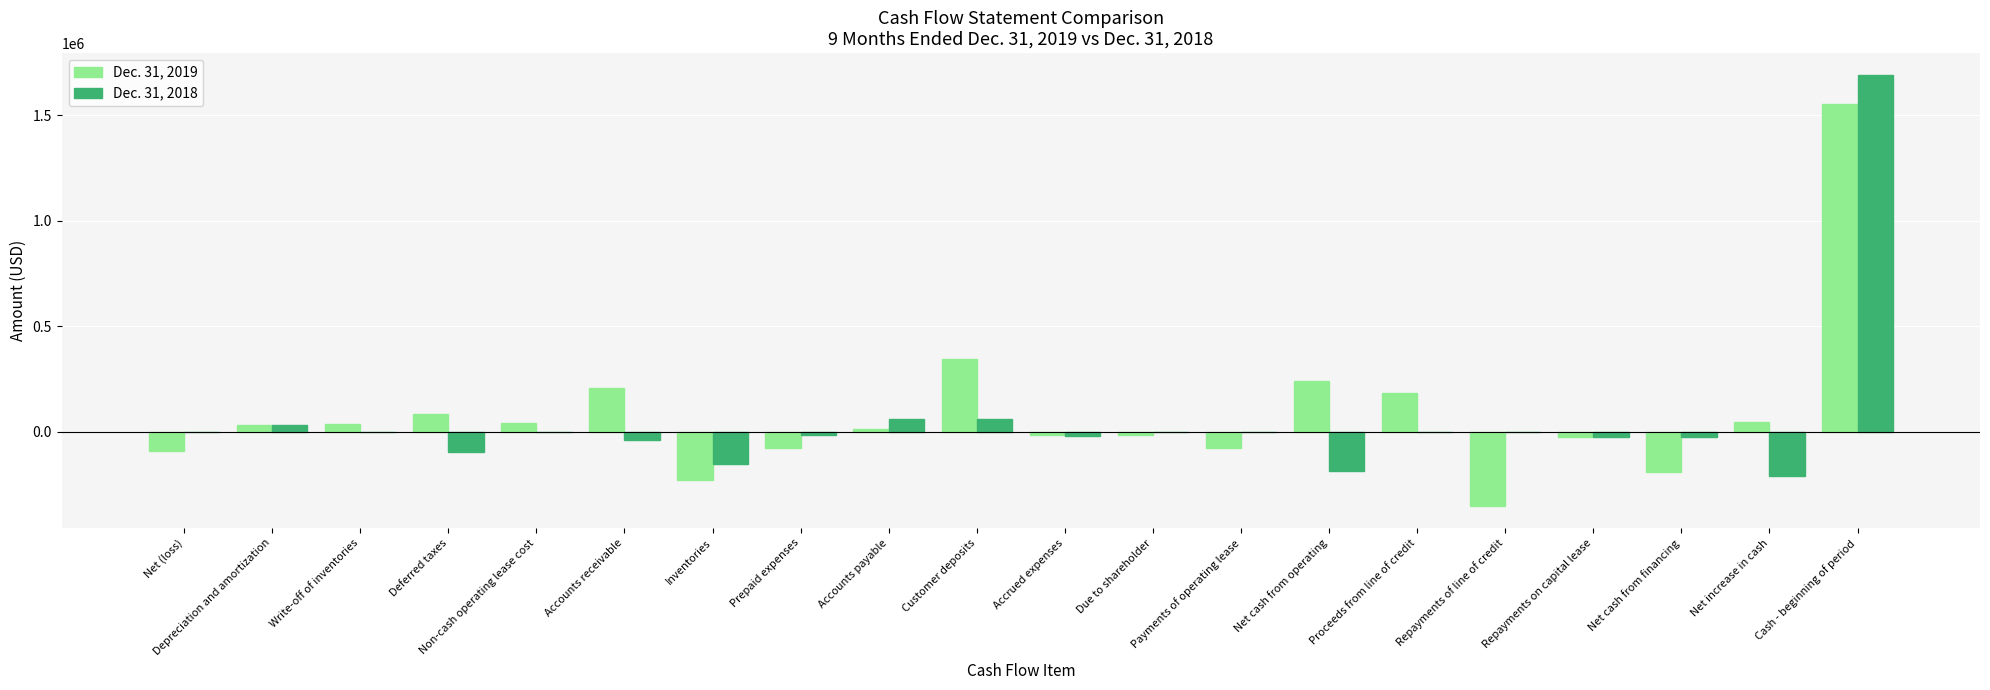

Which category has the highest value in the Dec. 31, 2018 series?

Cash - beginning of period